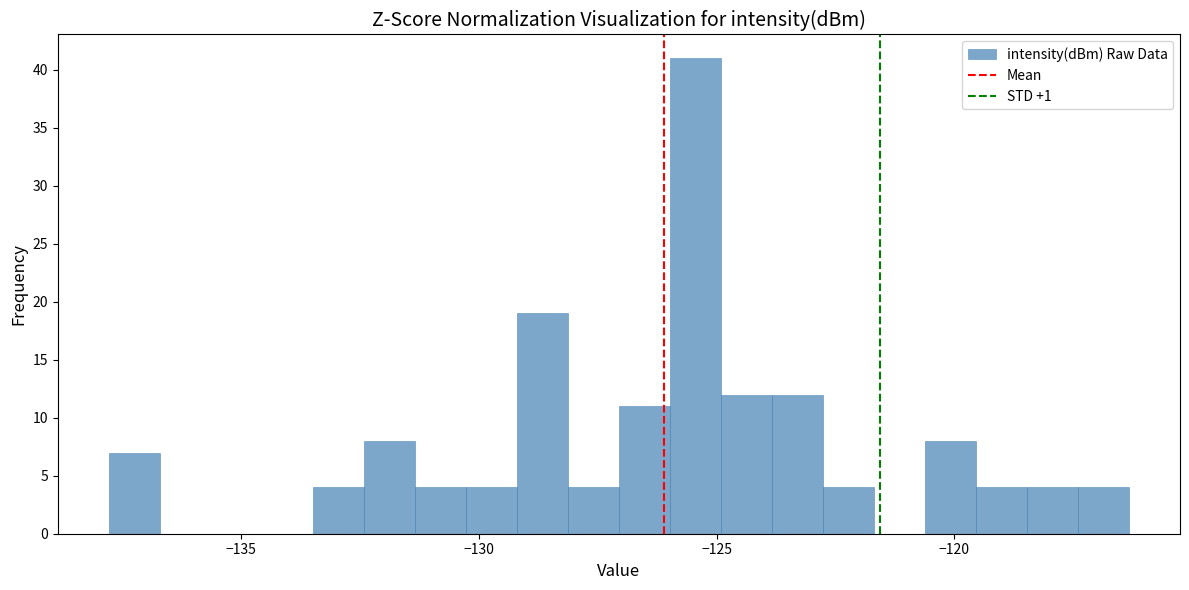

Around what value on the x-axis is the tallest bar? Give the approximate position of its centre, as read against the axis.

-125.5